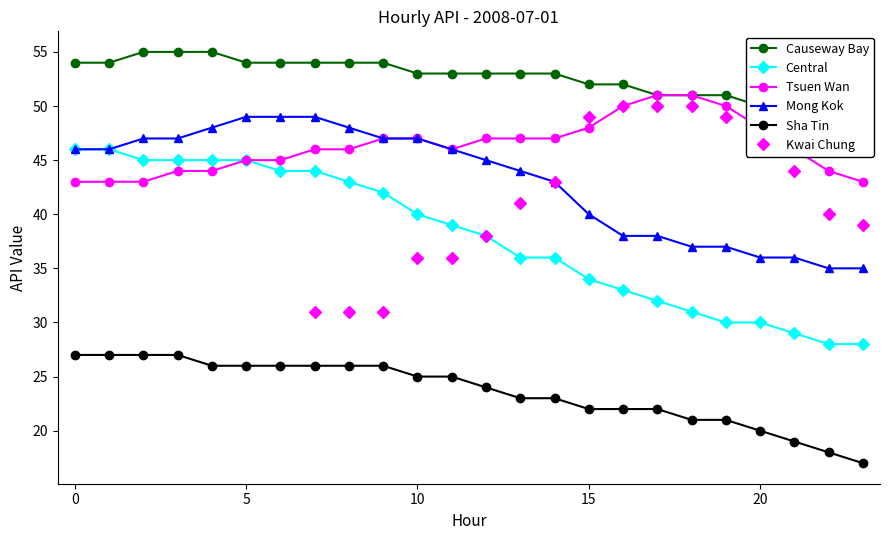

What is the highest value of the Central series?

46